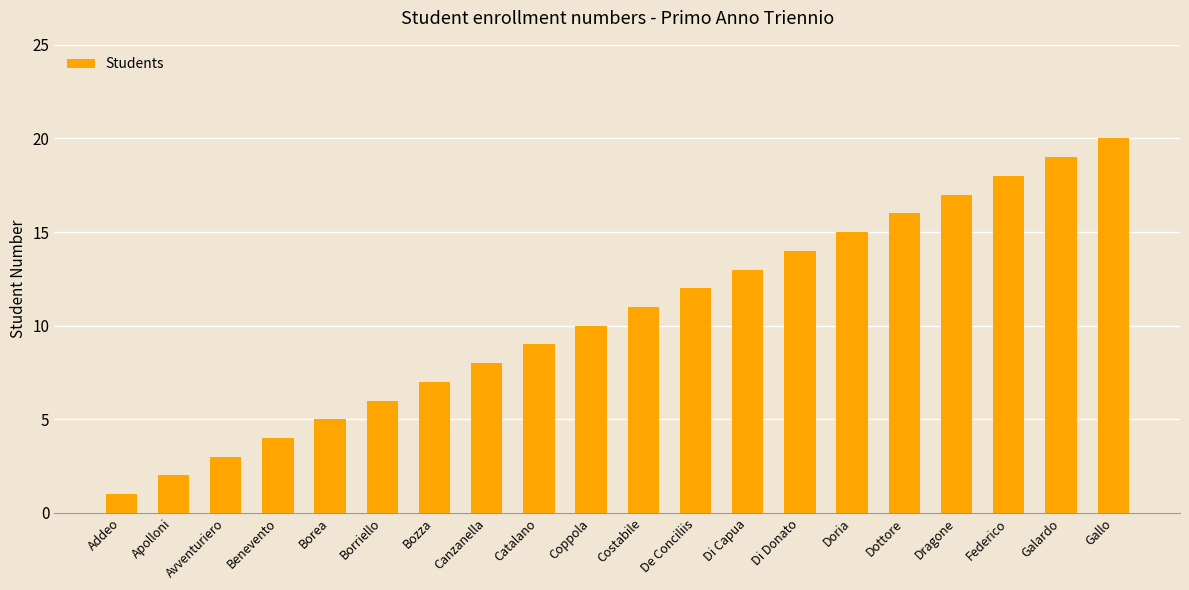

Does the chart contain any negative values?

No